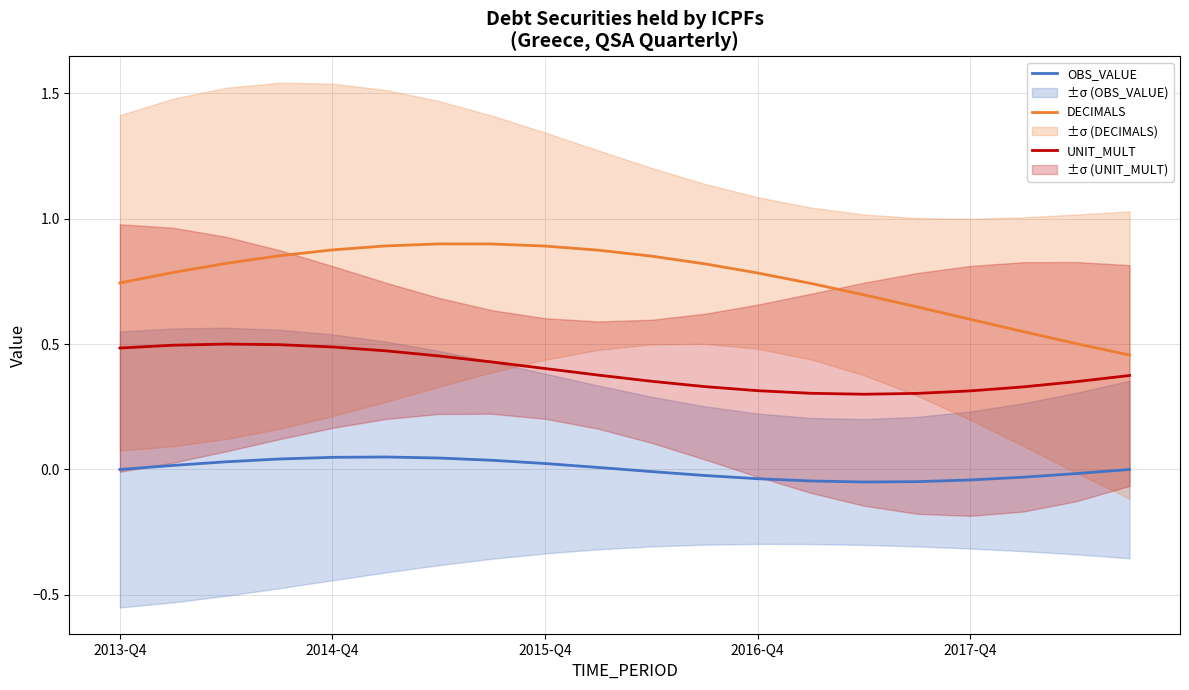

What is the difference between the second highest and second lowest values in the UNIT_MULT series?

0.2